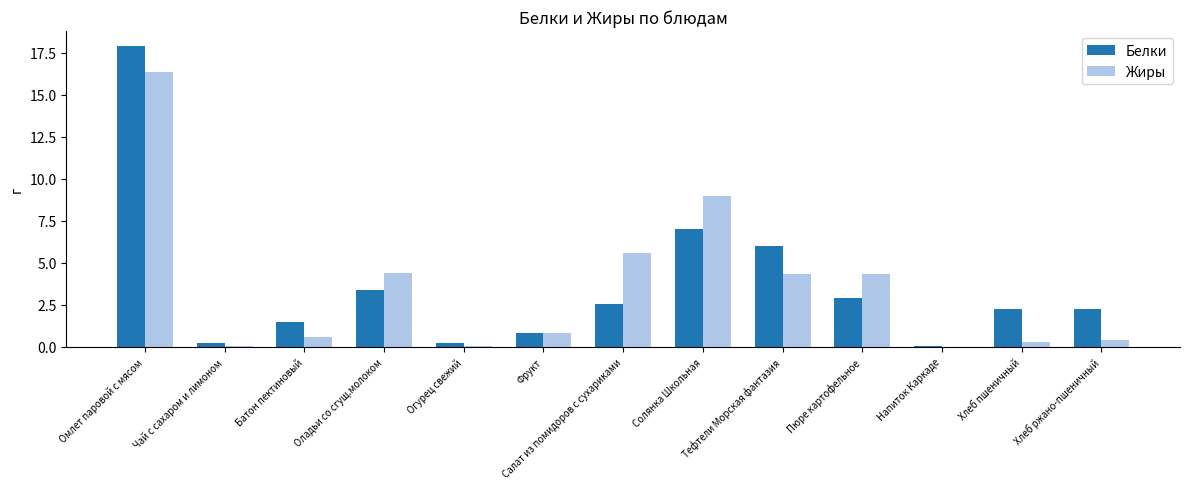

Which series changed the most between Огурец свежий and Тефтели Морская фантазия?

Белки